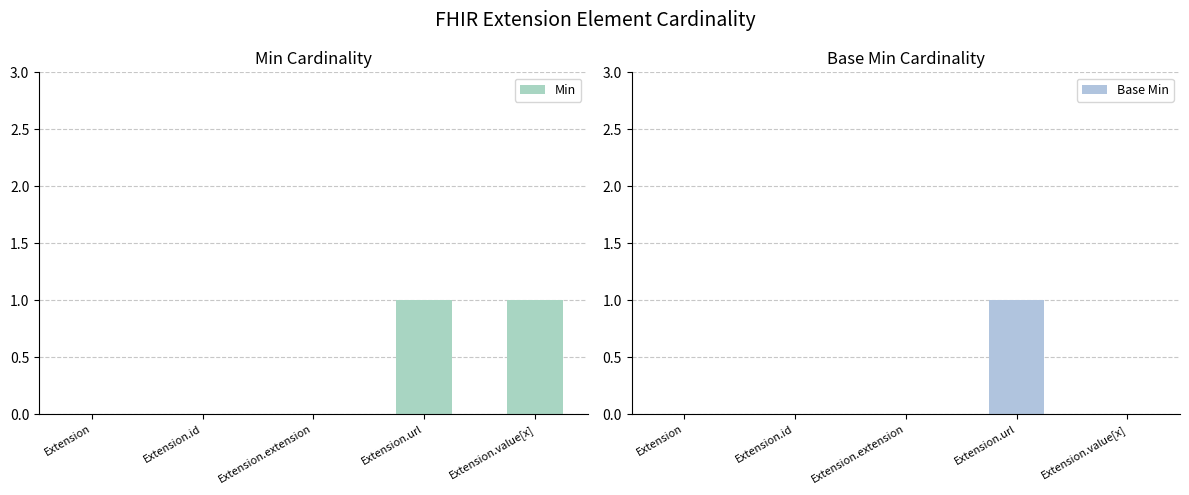

What is the difference between the maximum and second lowest values in the Base Min series?

1